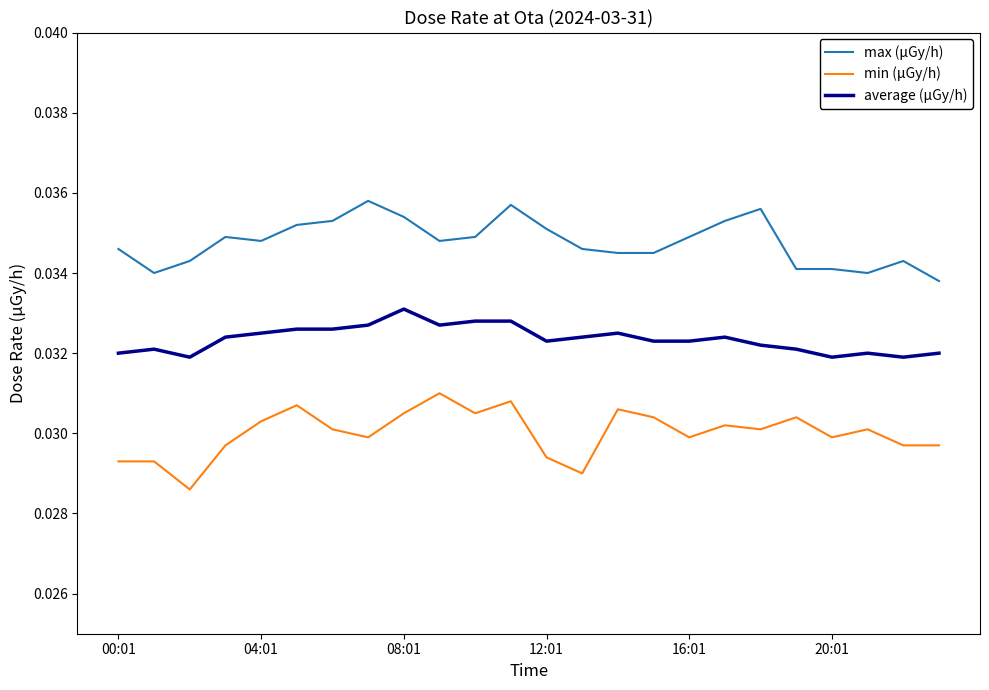

List the series in order of their peak value, lowest first.

min (μGy/h), average (μGy/h), max (μGy/h)